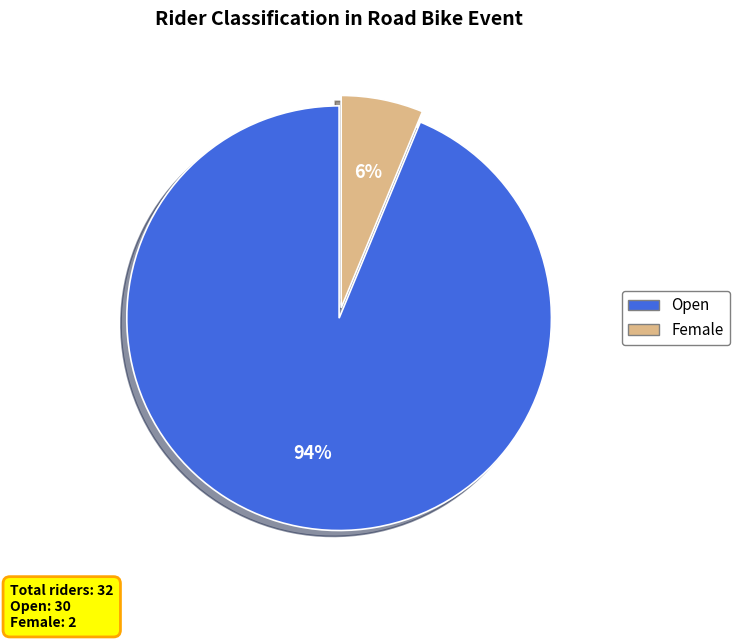

Is it true that Female is 6% of the pie?

True